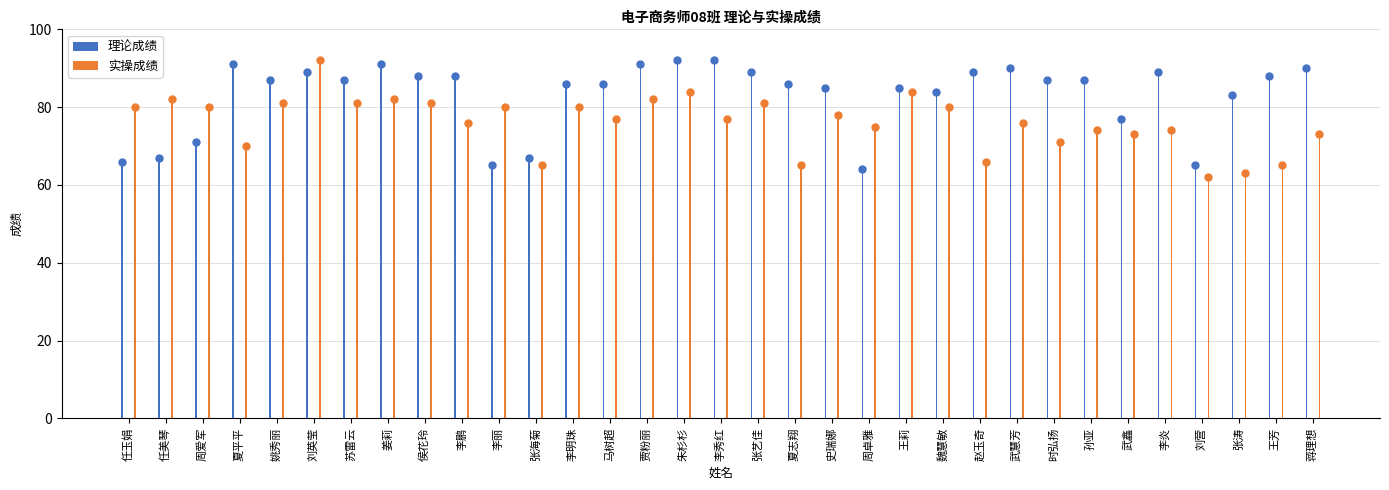

Reading left to right, what are all the values shown in this chart?

理论成绩: 66	67	71	91	87	89	87	91	88	88	65	67	86	86	91	92	92	89	86	85	64	85	84	89	90	87	87	77	89	65	83	88	90
实操成绩: 80	82	80	70	81	92	81	82	81	76	80	65	80	77	82	84	77	81	65	78	75	84	80	66	76	71	74	73	74	62	63	65	73